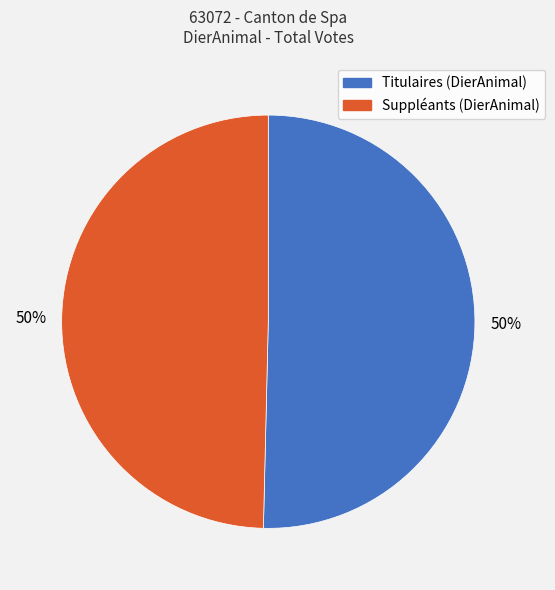

To the nearest percent, what is the average slice percentage?

50%